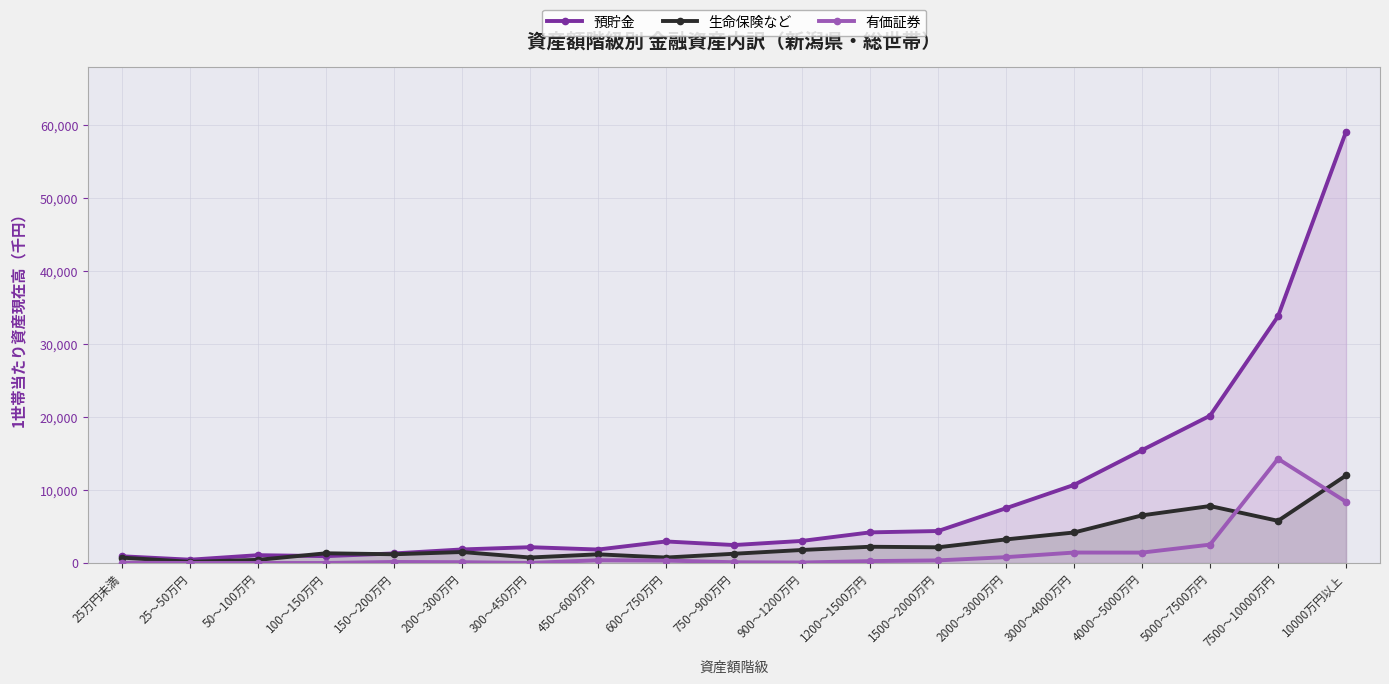

True or false: 生命保険など and 預貯金 cross at least once.

True